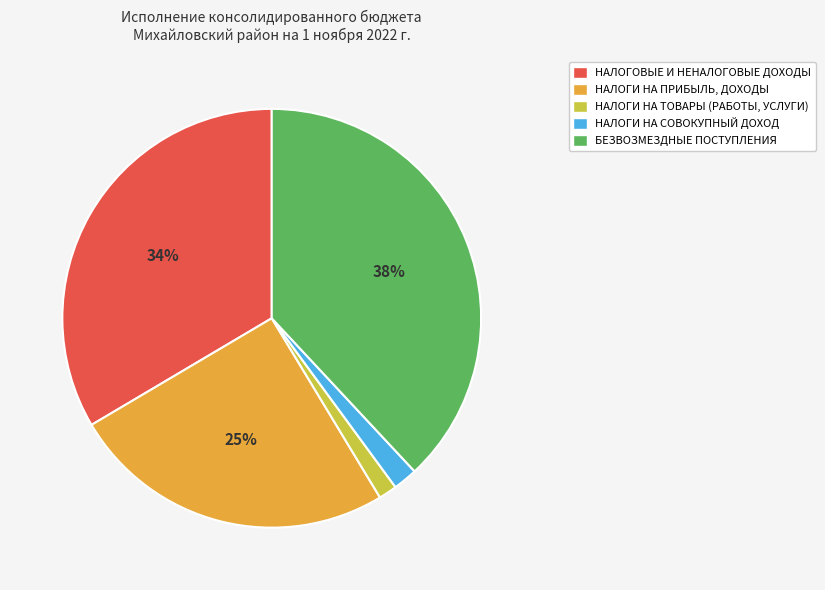

Which slice is the largest?

БЕЗВОЗМЕЗДНЫЕ ПОСТУПЛЕНИЯ